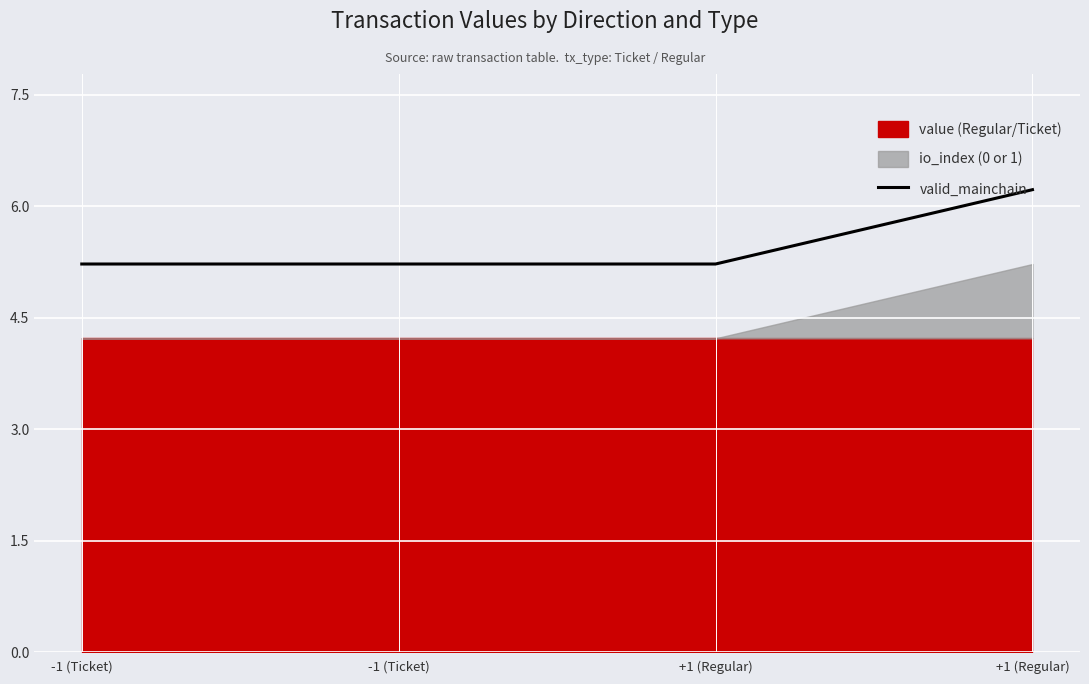

Reading left to right, what are all the values shown in this chart?

5.2	5.2	5.2	6.2